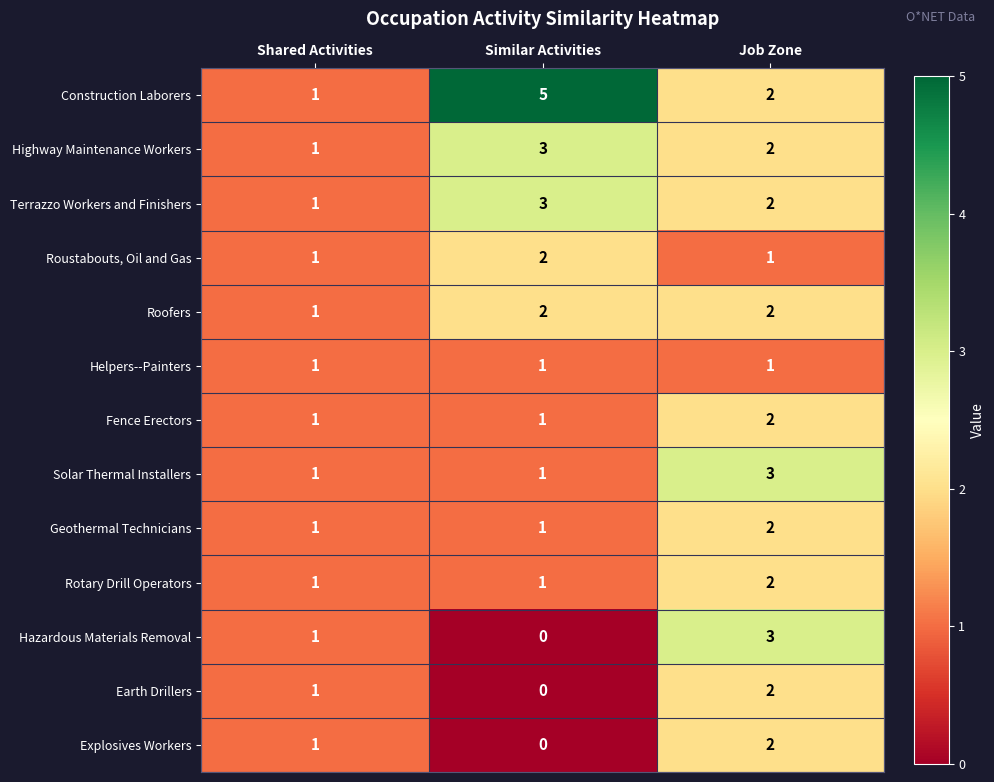

Where does the Construction Laborers series first go above 2?

Similar Activities